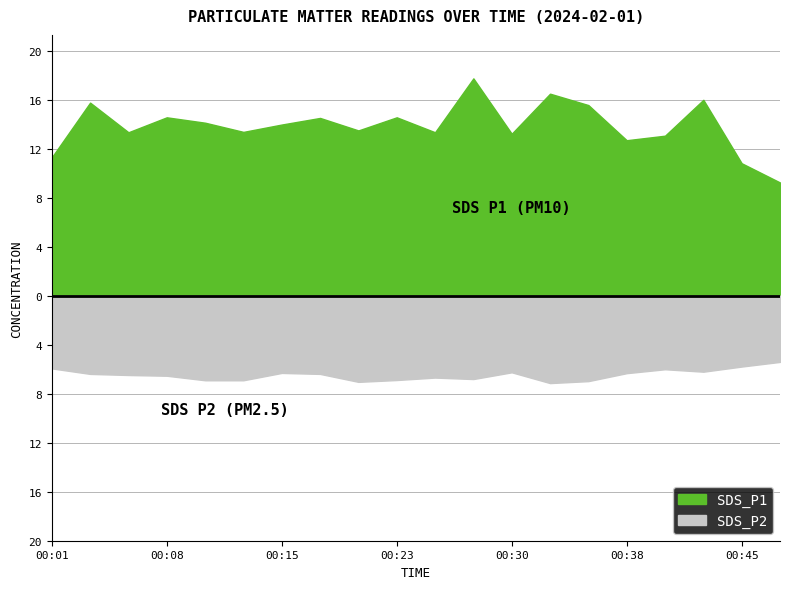

True or false: SDS_P2 and SDS_P1 cross at least once.

False